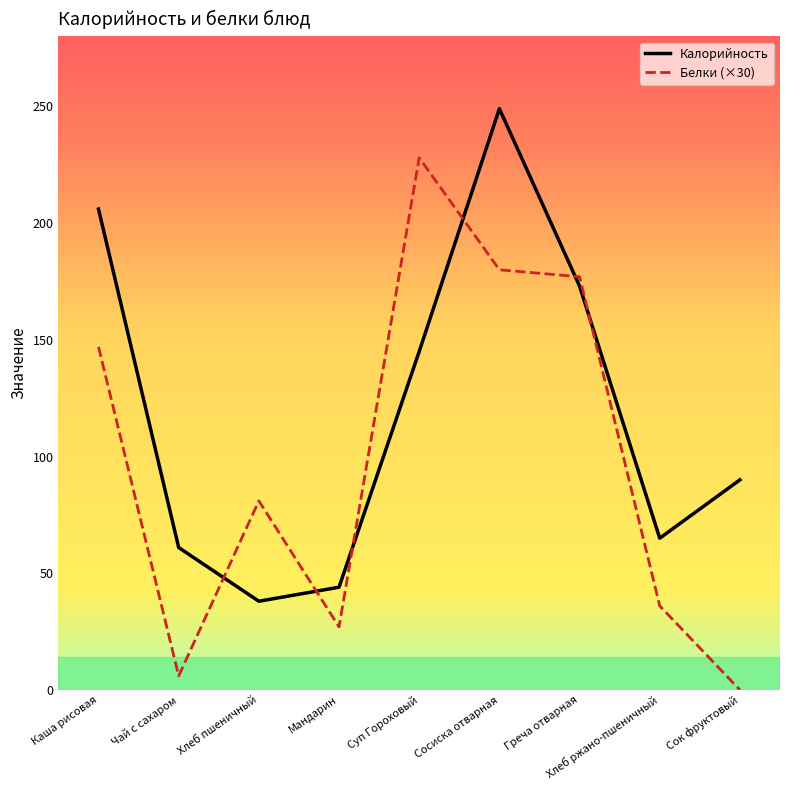

After their last crossing, which series has the higher values: Калорийность or Белки (×30)?

Калорийность